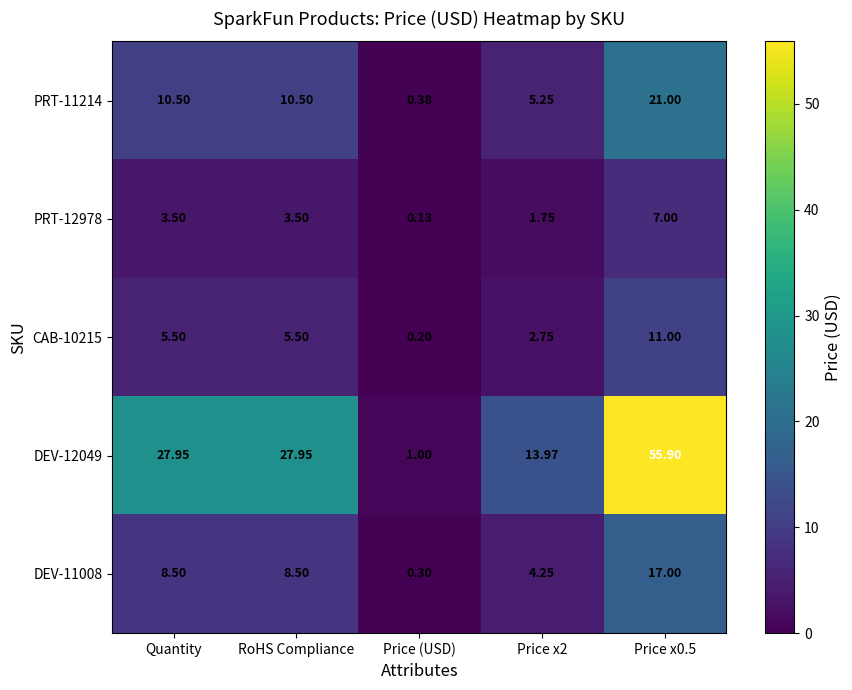

Is the value of DEV-11008 at Price x2 greater than the value of PRT-11214 at Price x2?

No